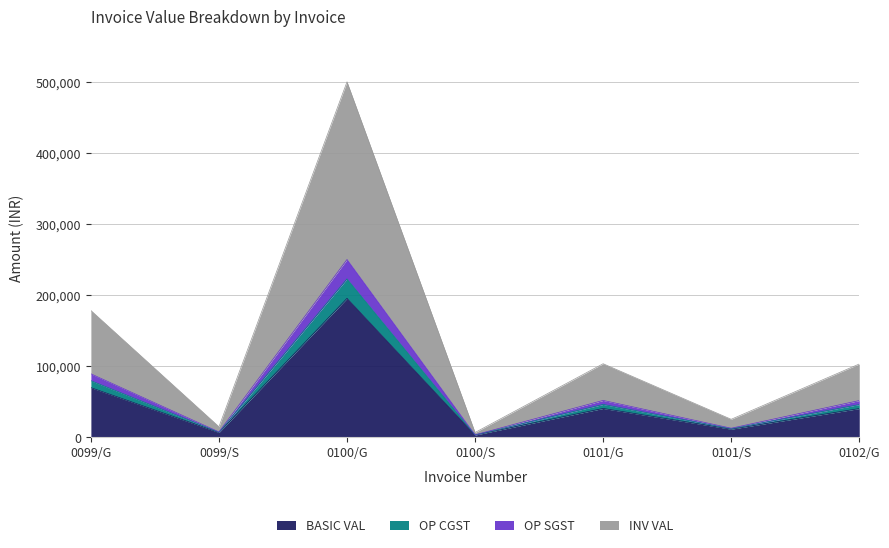

Does the chart display data point markers on the line(s)?

No